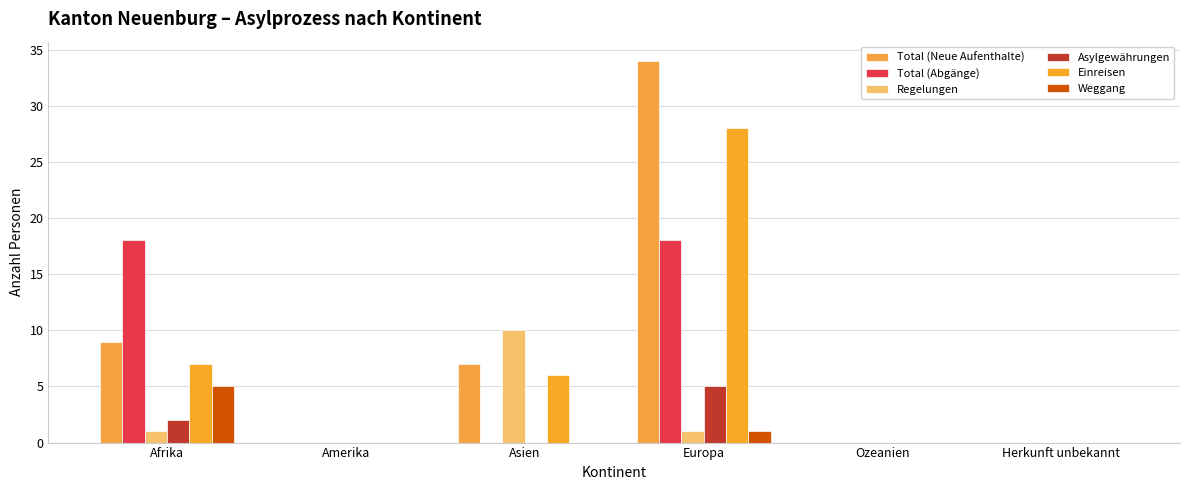

Reading right to left, what are all the values shown in this chart?

Total (Neue Aufenthalte): 0	0	34	7	0	9
Total (Abgänge): 0	0	18	0	0	18
Regelungen: 0	0	1	10	0	1
Asylgewährungen: 0	0	5	0	0	2
Einreisen: 0	0	28	6	0	7
Weggang: 0	0	1	0	0	5